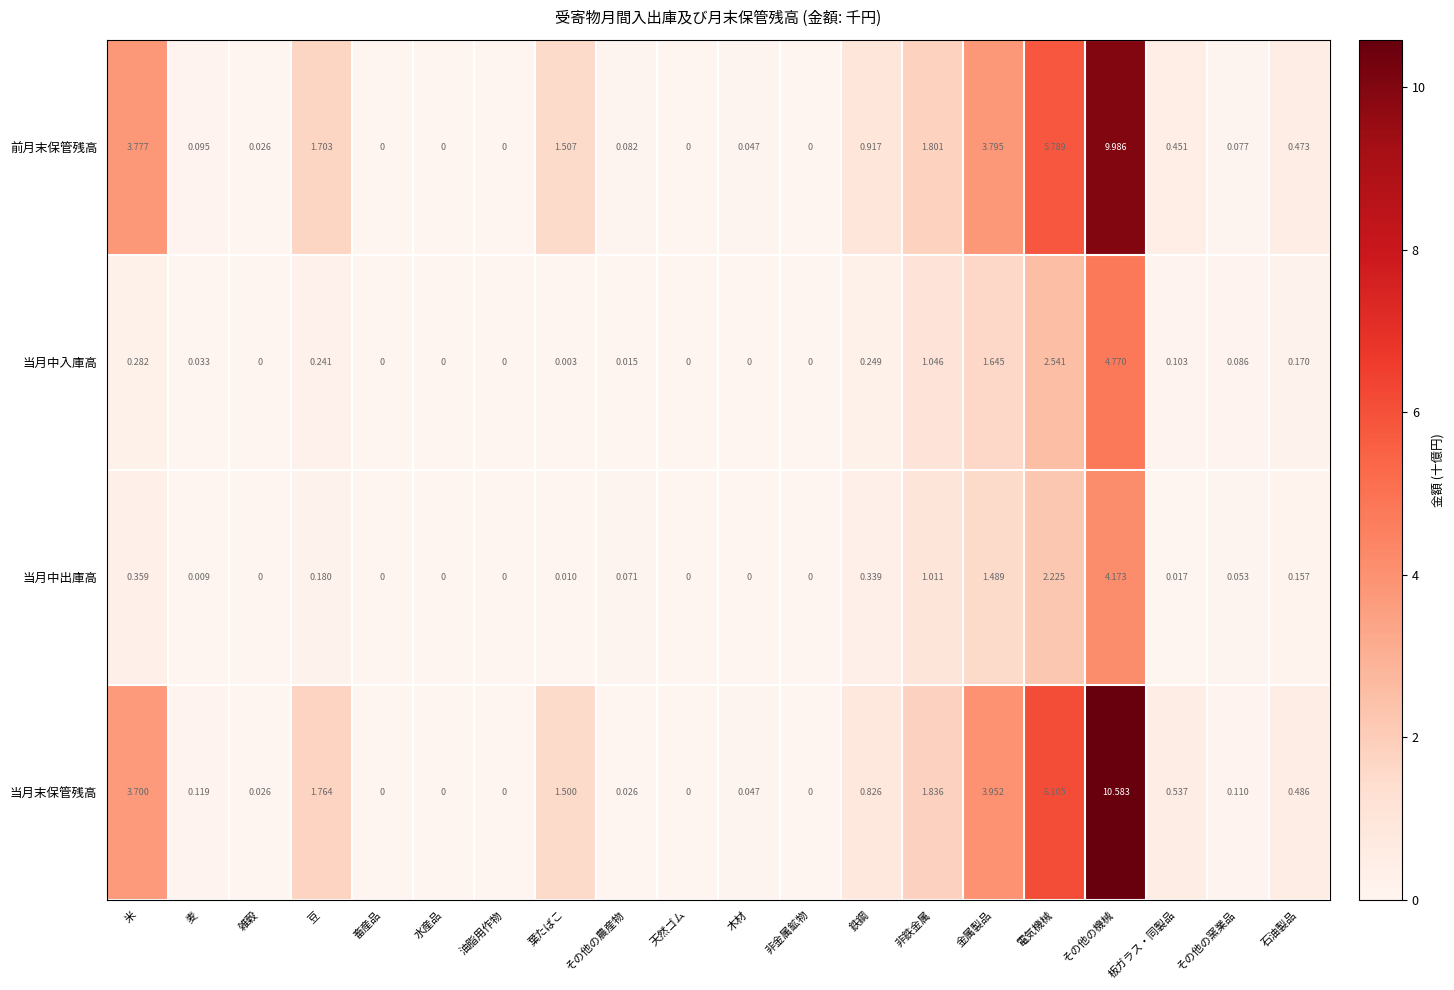

Which label corresponds to the largest value in the chart?

その他の機械